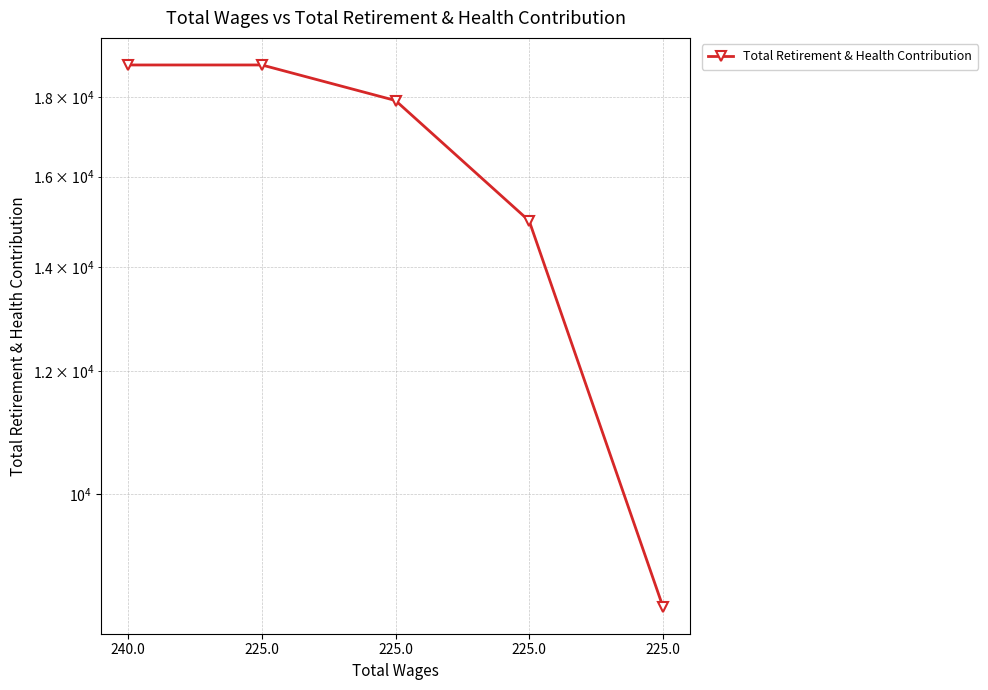

What is the value of the 1st point from the left?

18876